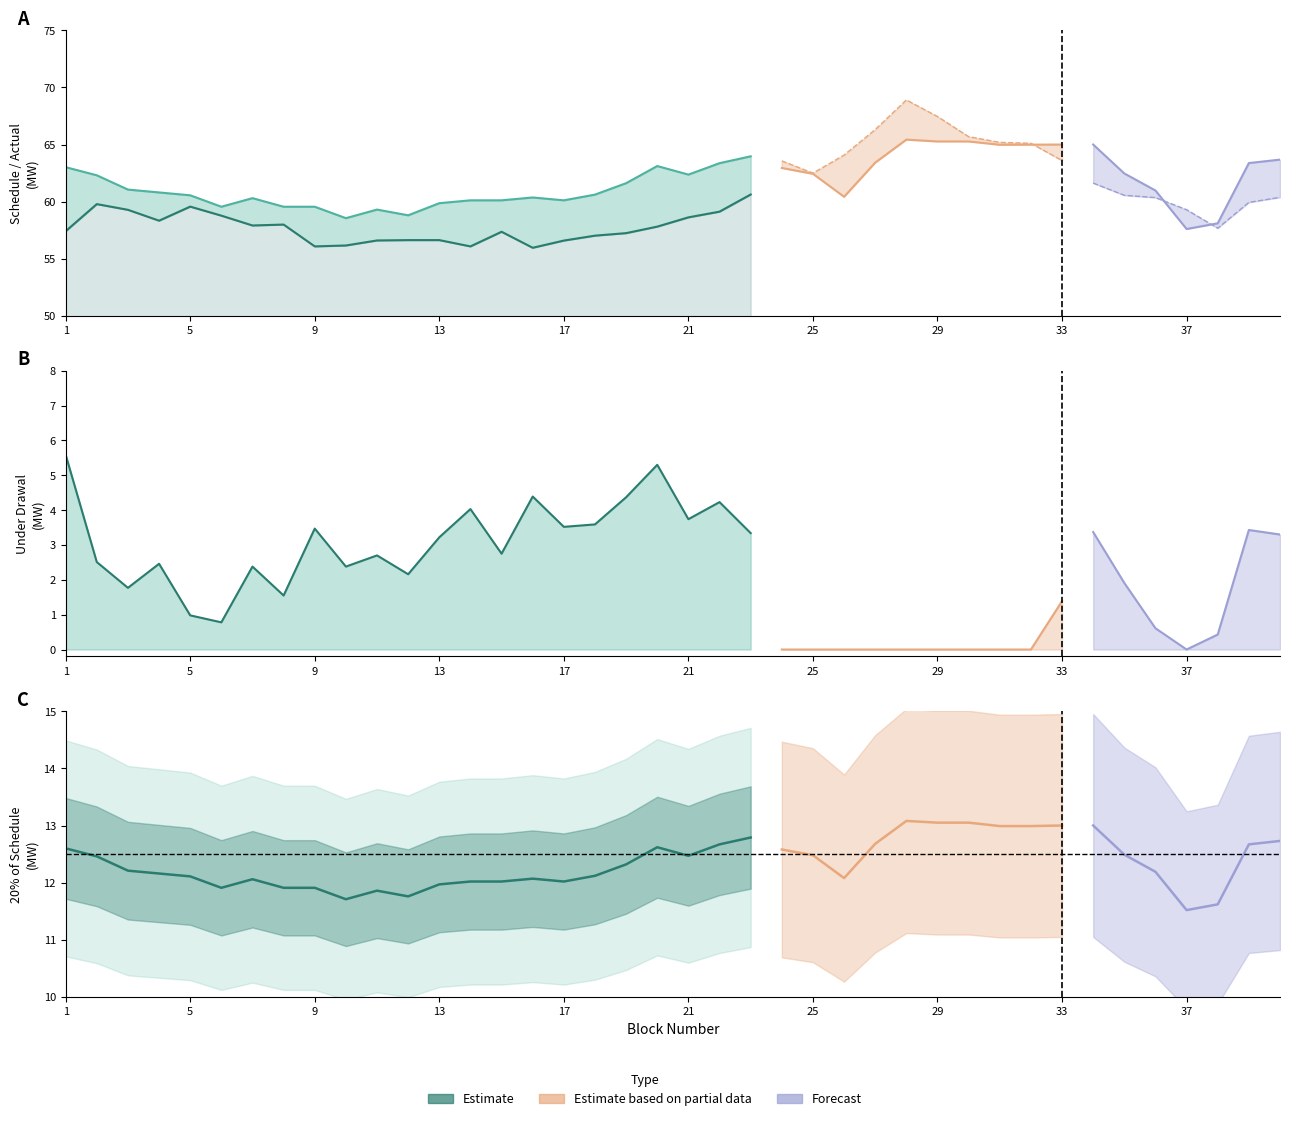

How many lines are shown in the chart?

4